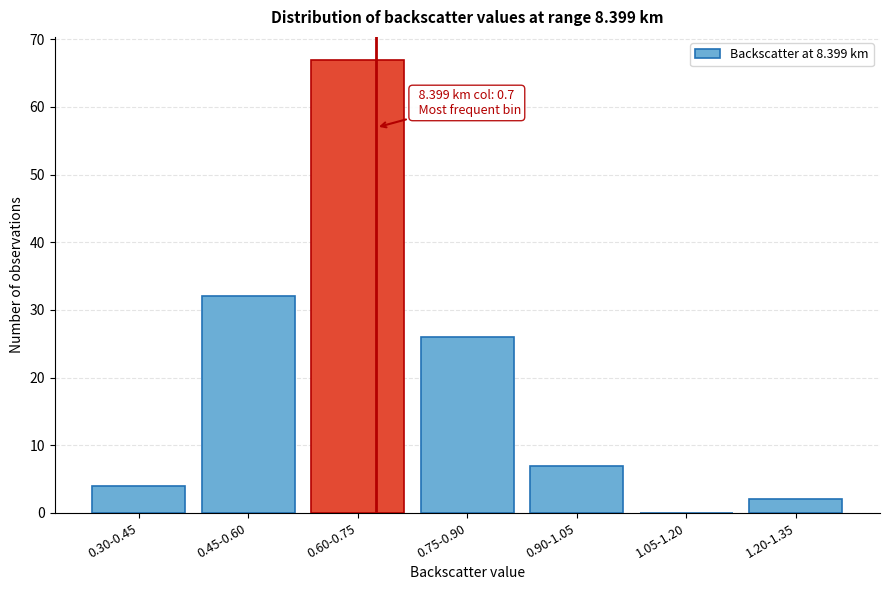

Reading right to left, transcribe all the data shown in this chart.

1.20-1.35=2	1.05-1.20=0	0.90-1.05=7	0.75-0.90=26	0.60-0.75=67	0.45-0.60=32	0.30-0.45=4